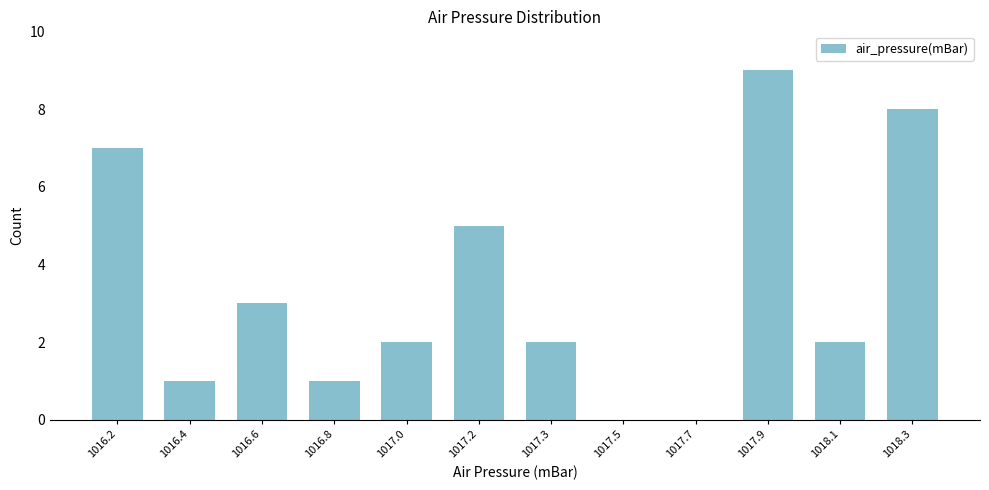

Reading left to right, transcribe all the data shown in this chart.

1016.2=7	1016.4=1	1016.6=3	1016.8=1	1017.0=2	1017.2=5	1017.3=2	1017.5=0	1017.7=0	1017.9=9	1018.1=2	1018.3=8